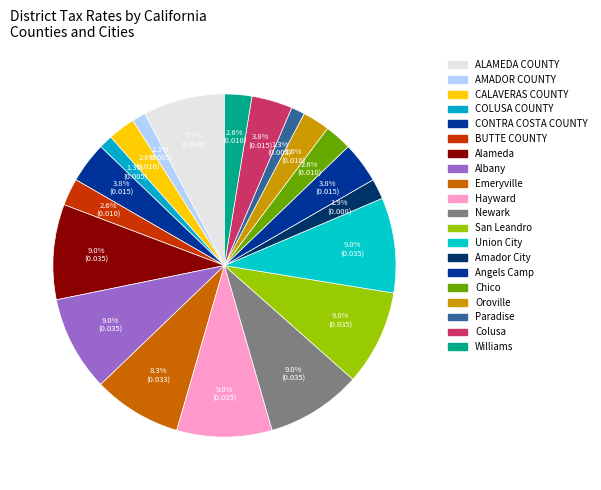

How many segments does this pie chart have?

20